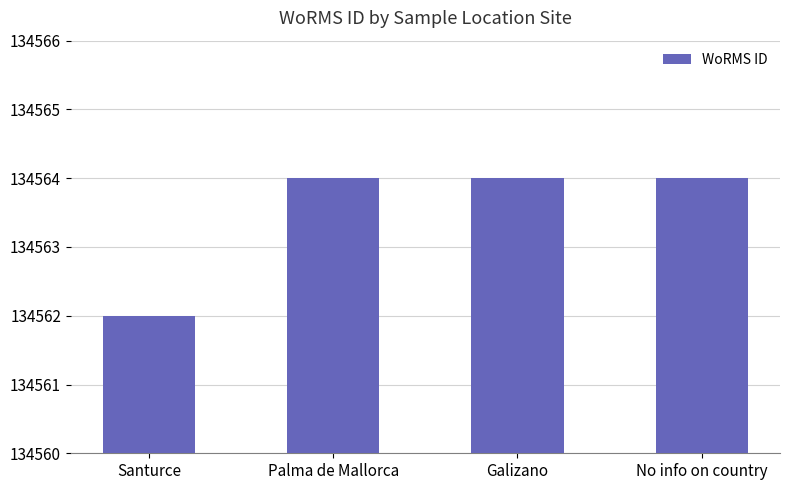

Are the bars grouped side by side (vs. stacked)?

No